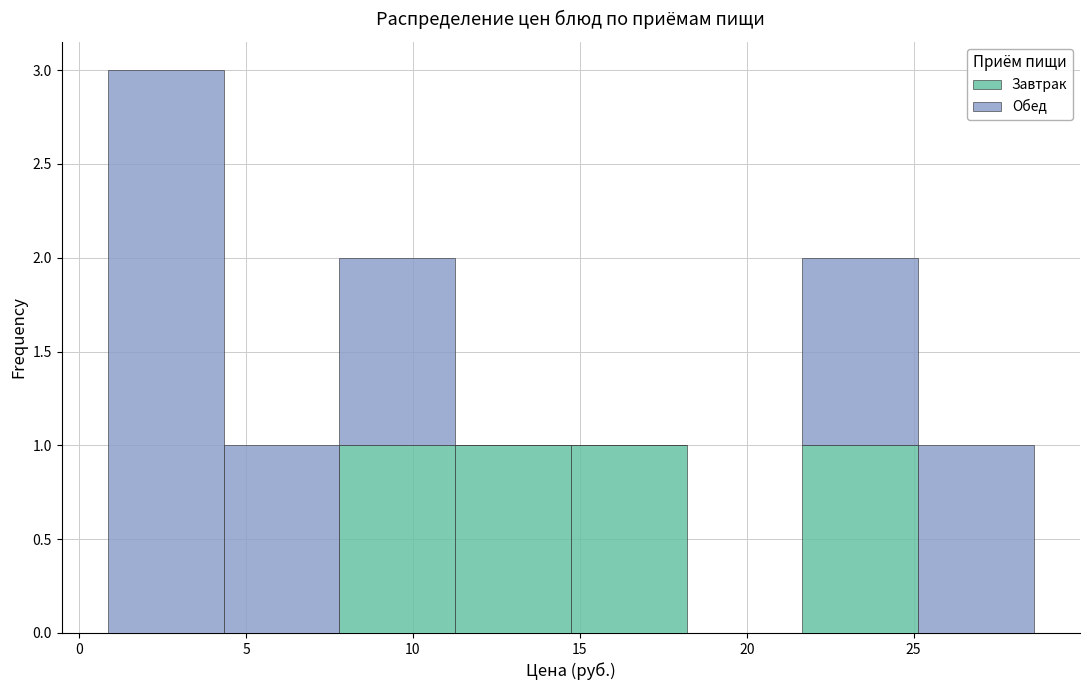

Reading left to right, list every stacked bar in this chart as the range it spans on the x-axis followed by its total height. Neither the bar edges nor the heights are printed on the chart, so give them approximately, as read against the axes.

1.0 to 4.5: 3
4.5 to 8.0: 1
8.0 to 11.5: 2
11.5 to 14.5: 1
14.5 to 18.0: 1
18.0 to 21.5: 0
21.5 to 25.0: 2
25.0 to 28.5: 1